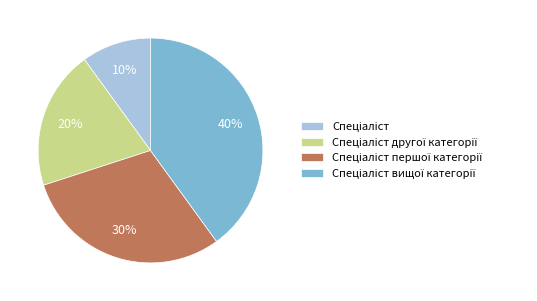

Is there any slice that represents more than half of the pie?

No